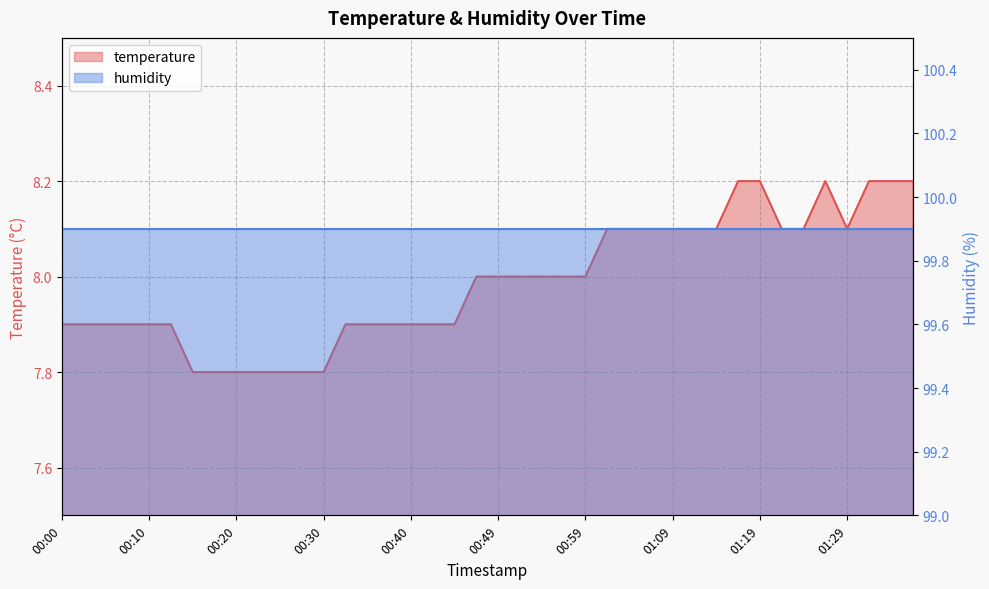

What is the label of the 5th point from the right?

01:26